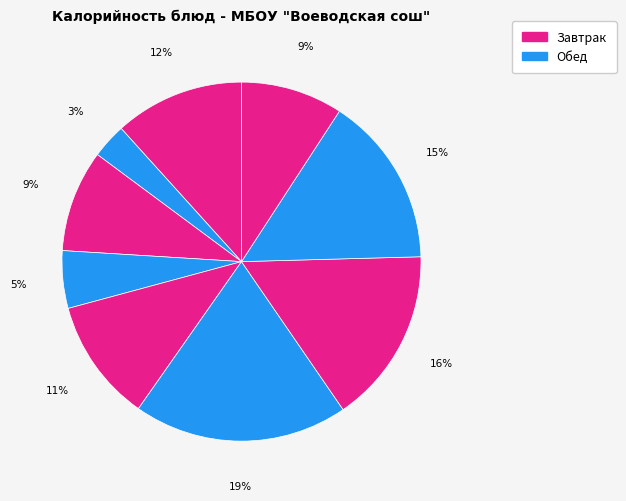

How many slices are in this pie chart?

9